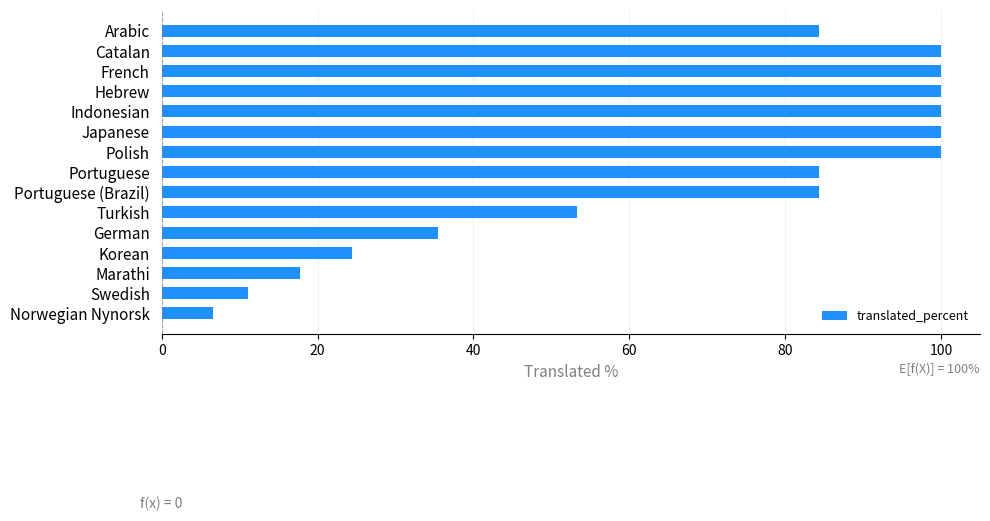

Between Swedish and Portuguese (Brazil), which is larger?

Portuguese (Brazil)